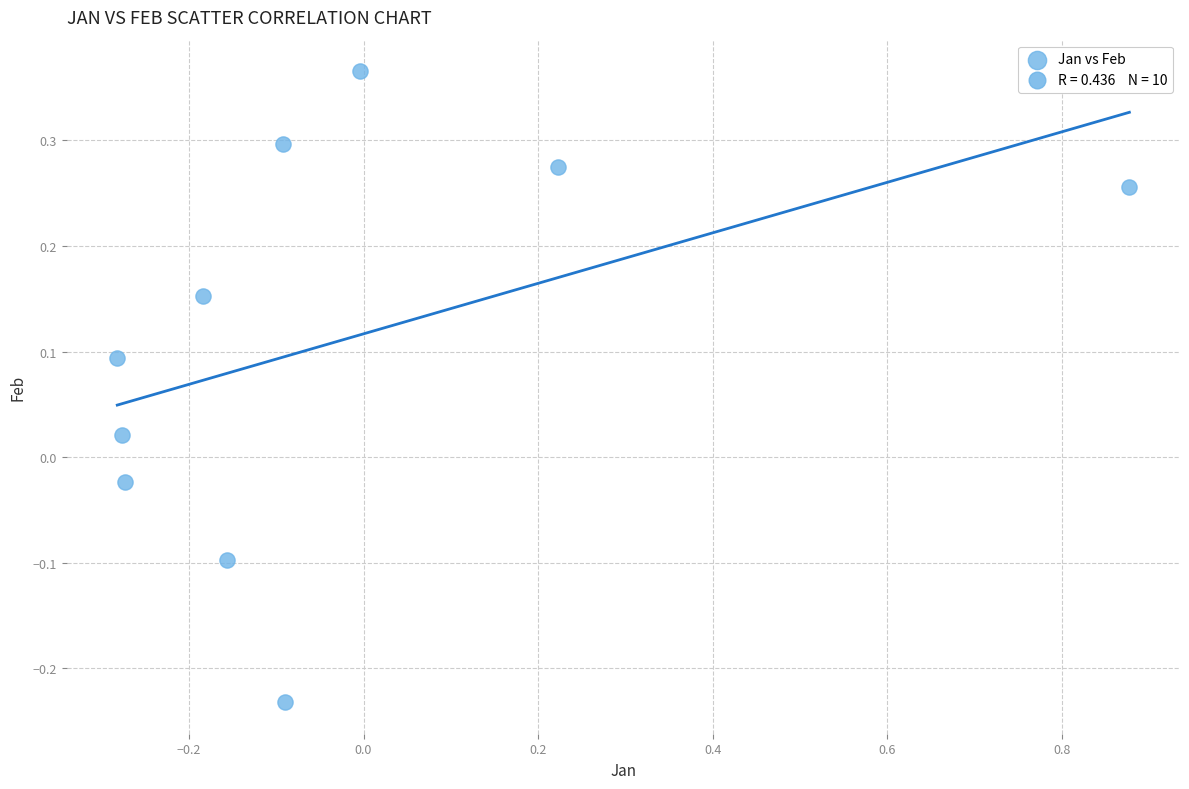

What is the range of Y values (max minus min)?

0.6